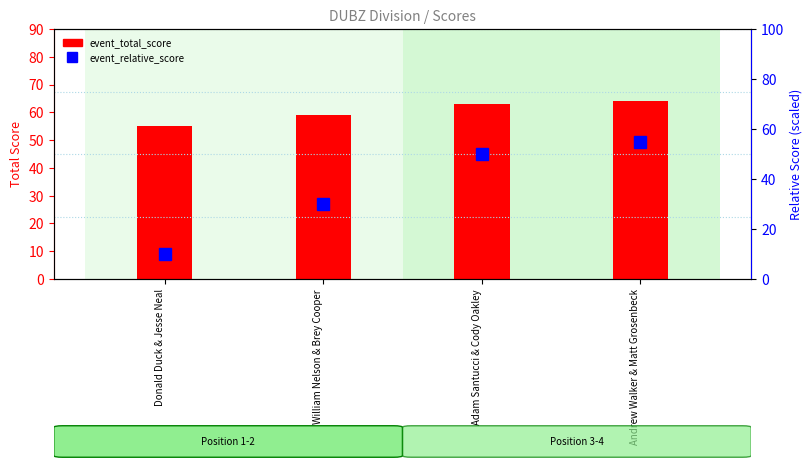

What is the sum of all event_total_score values?

241